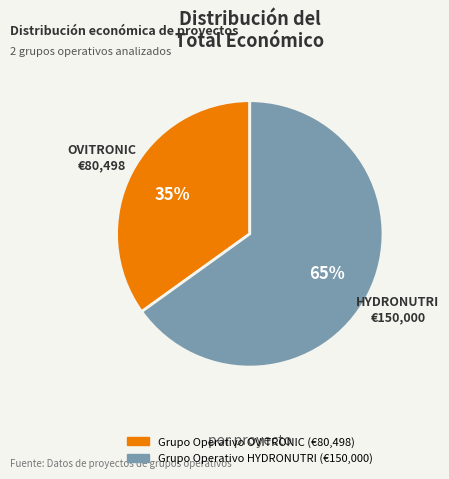

To the nearest percent, what is the combined percentage of OVITRONIC and HYDRONUTRI?

100%